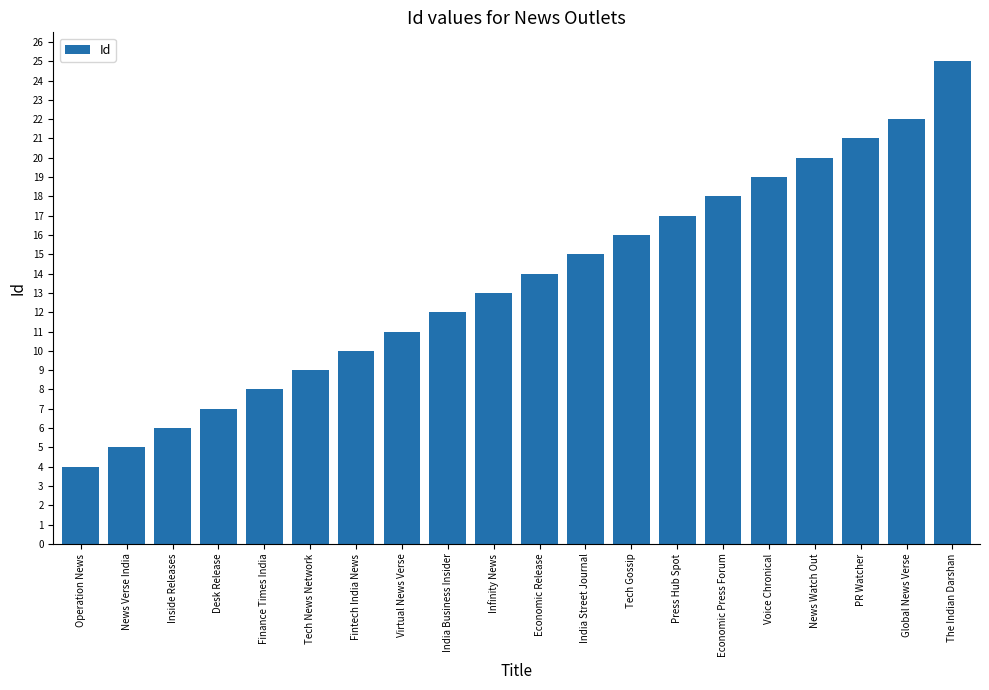

Reading left to right, list all the values displayed in this chart.

4	5	6	7	8	9	10	11	12	13	14	15	16	17	18	19	20	21	22	25